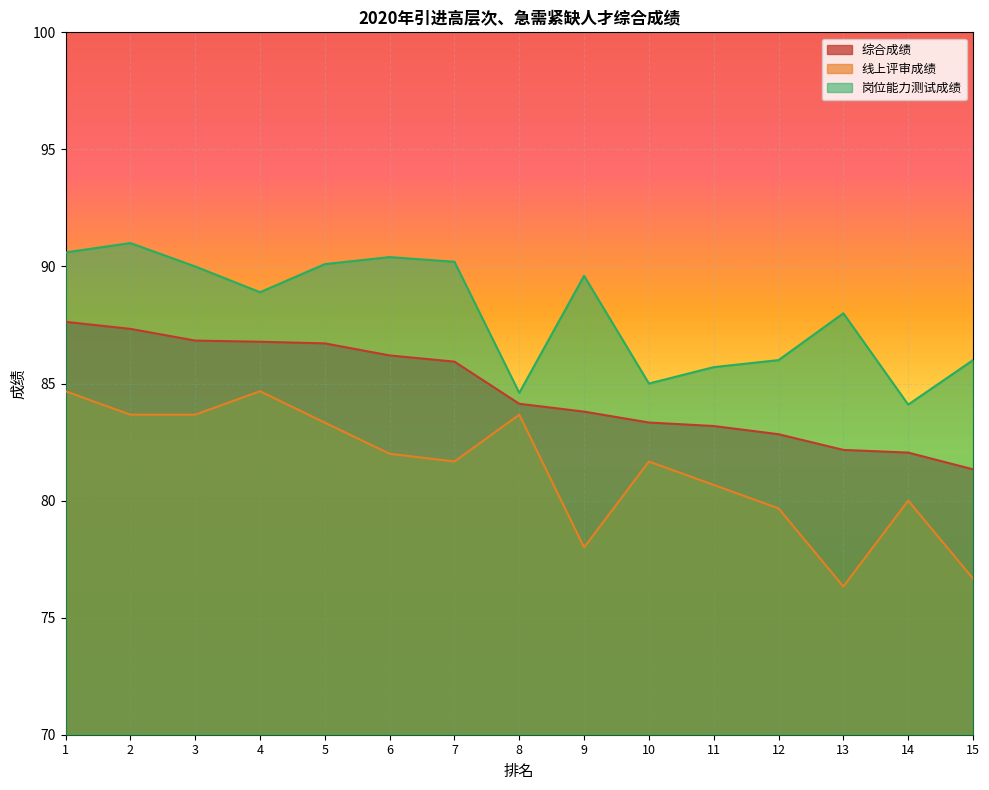

What is the average value of the 线上评审成绩 series?

81.4